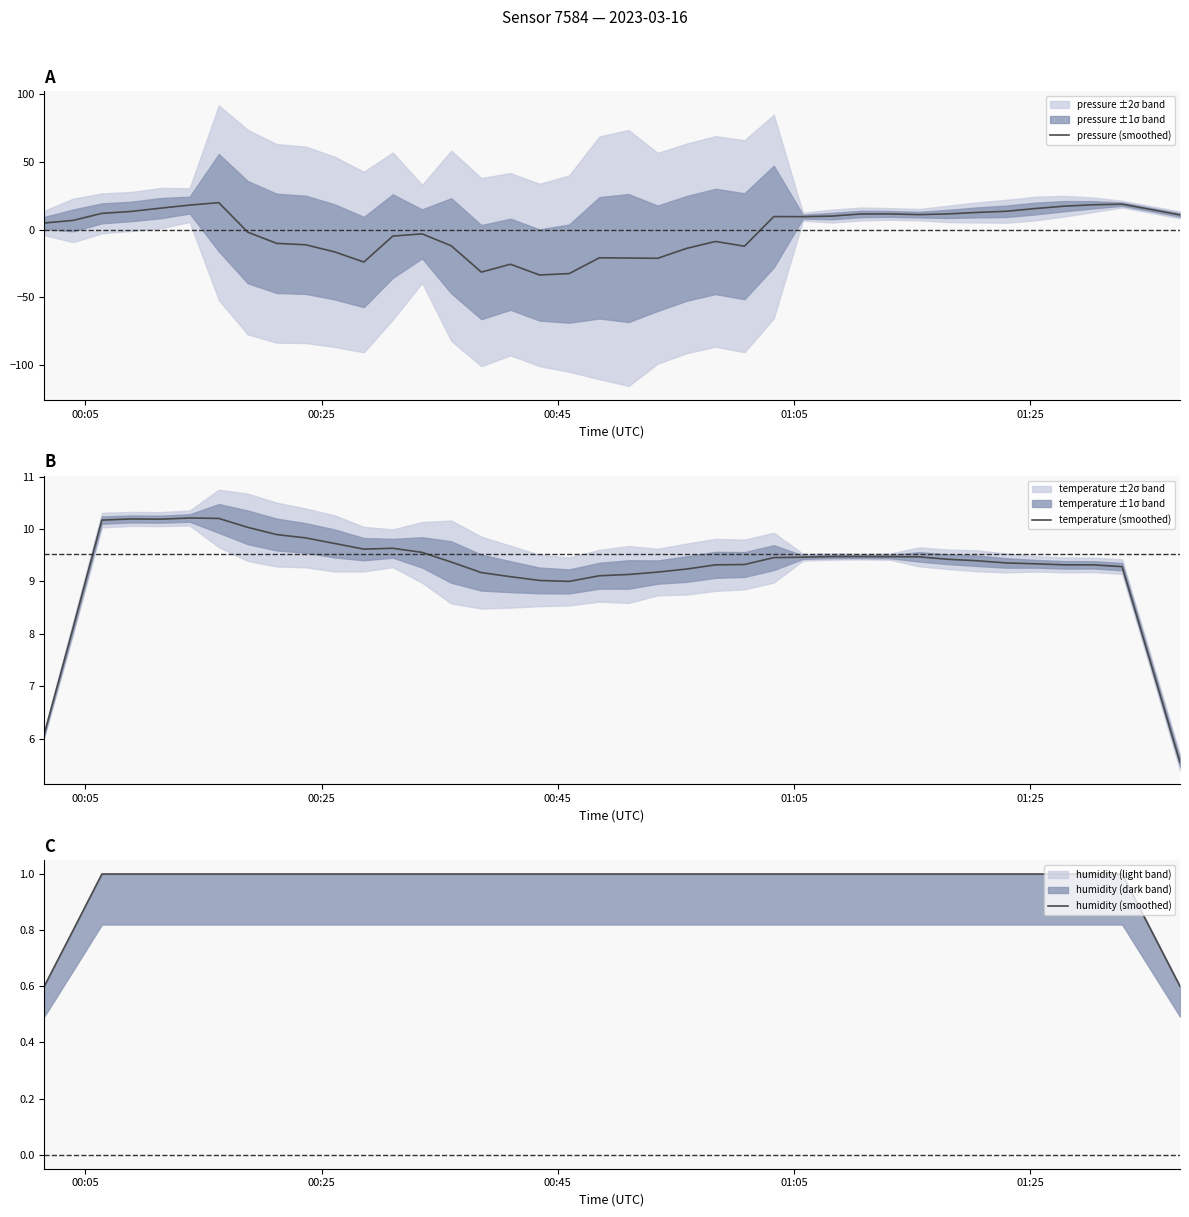

What is the highest value of the pressure (smoothed) series?

20.0